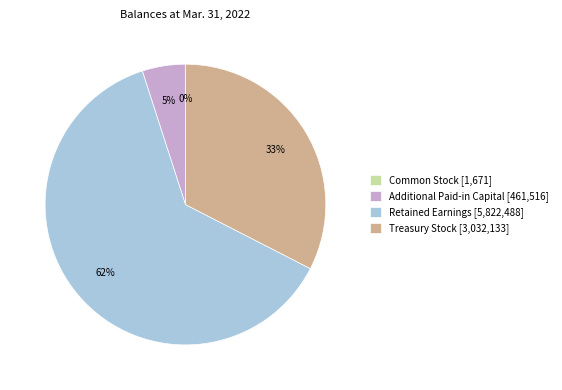

Do Retained Earnings and Additional Paid-in Capital together represent more than half of the pie?

Yes